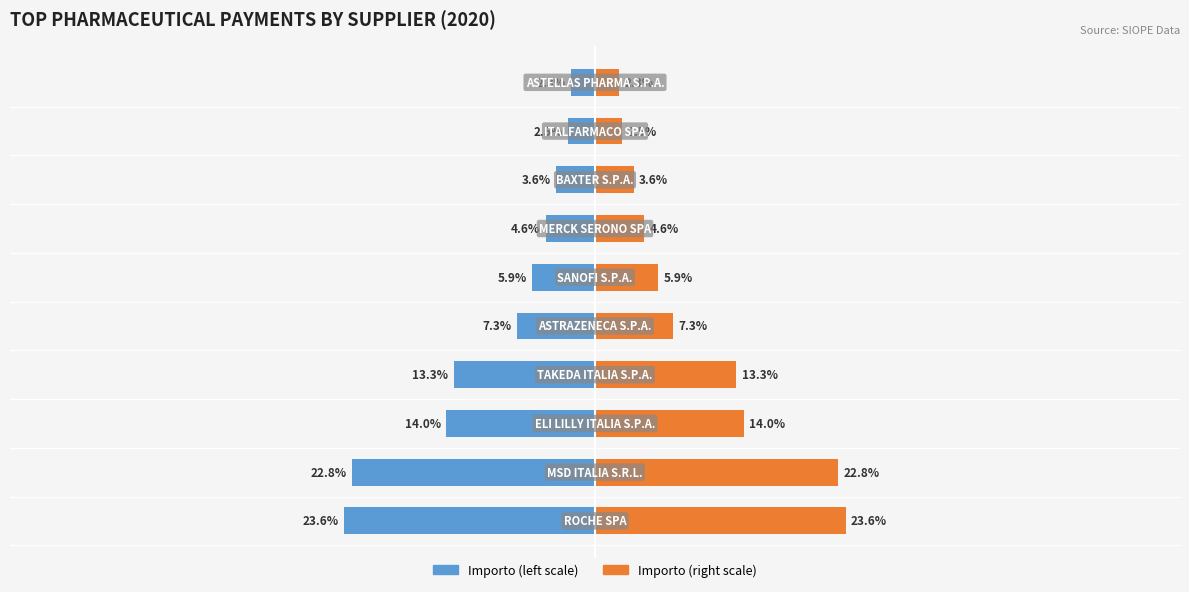

How many bars are there in total?

20